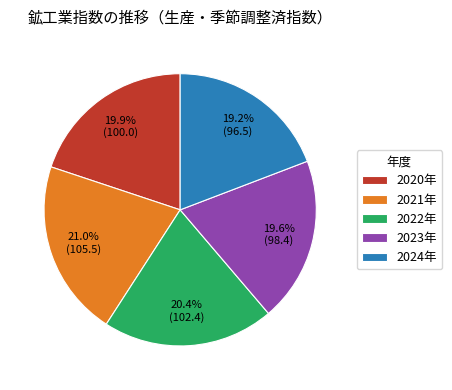

To the nearest percent, what is the average slice percentage?

20%